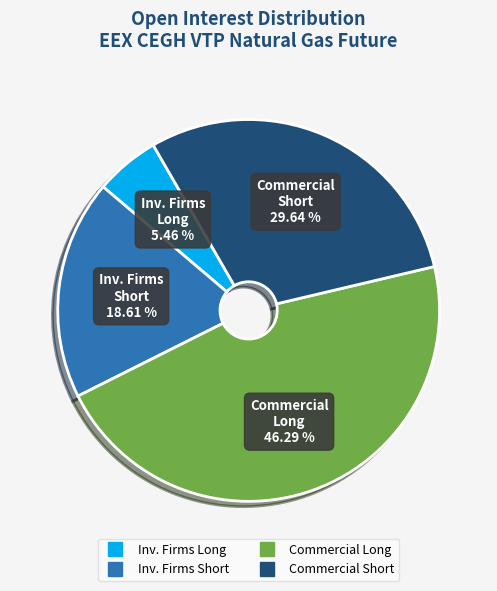

Does any single category account for the majority?

No